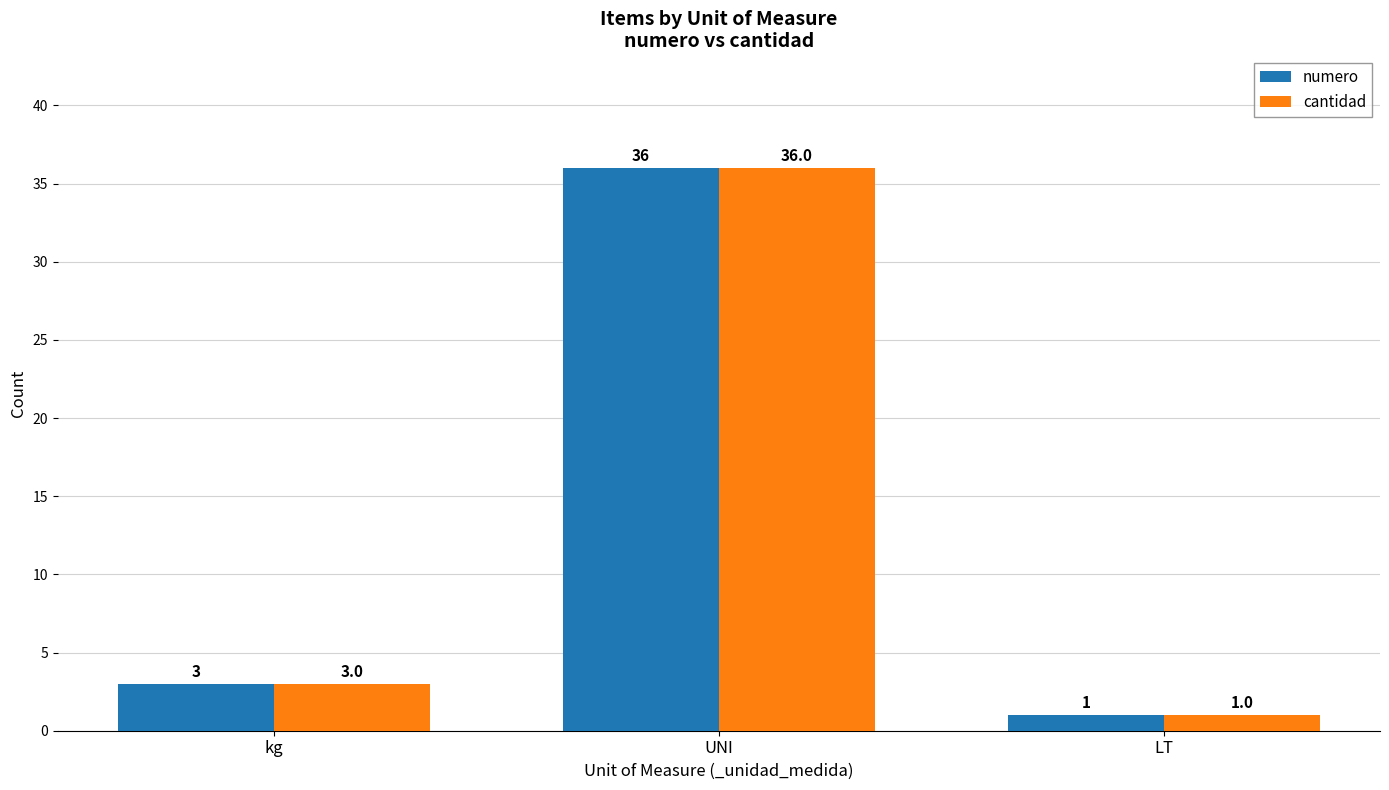

Count the number of data series in this chart.

2